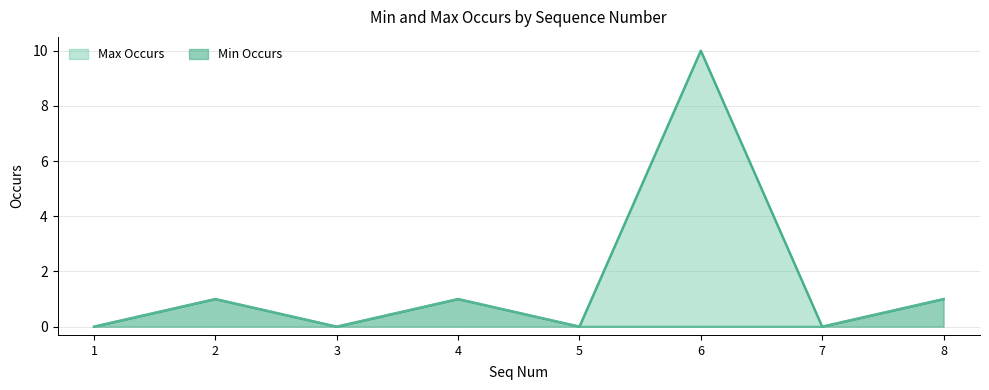

What is the sum of the Min Occurs values at 5 and 2?

1